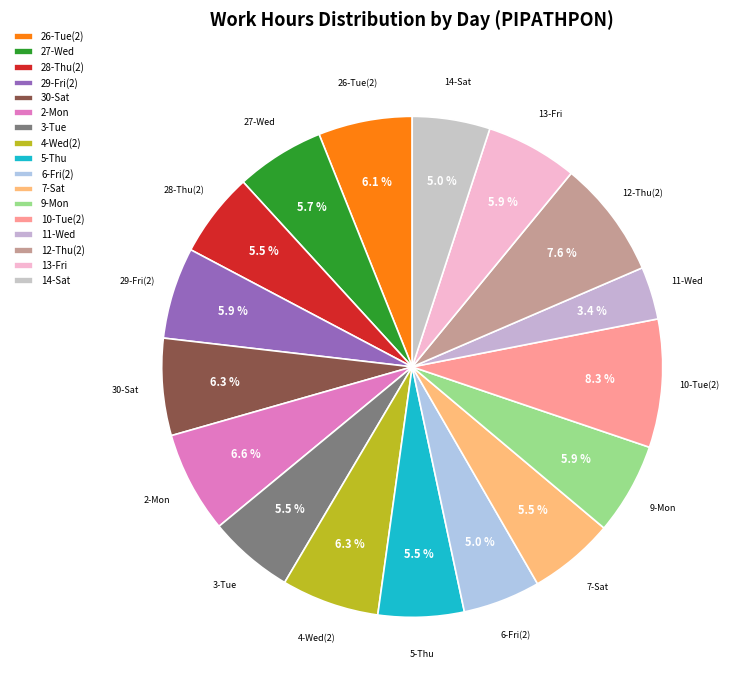

Rank the categories by value from lowest to highest.

11-Wed, 6-Fri(2), 14-Sat, 28-Thu(2), 3-Tue, 5-Thu, 7-Sat, 27-Wed, 29-Fri(2), 9-Mon, 13-Fri, 26-Tue(2), 30-Sat, 4-Wed(2), 2-Mon, 12-Thu(2), 10-Tue(2)